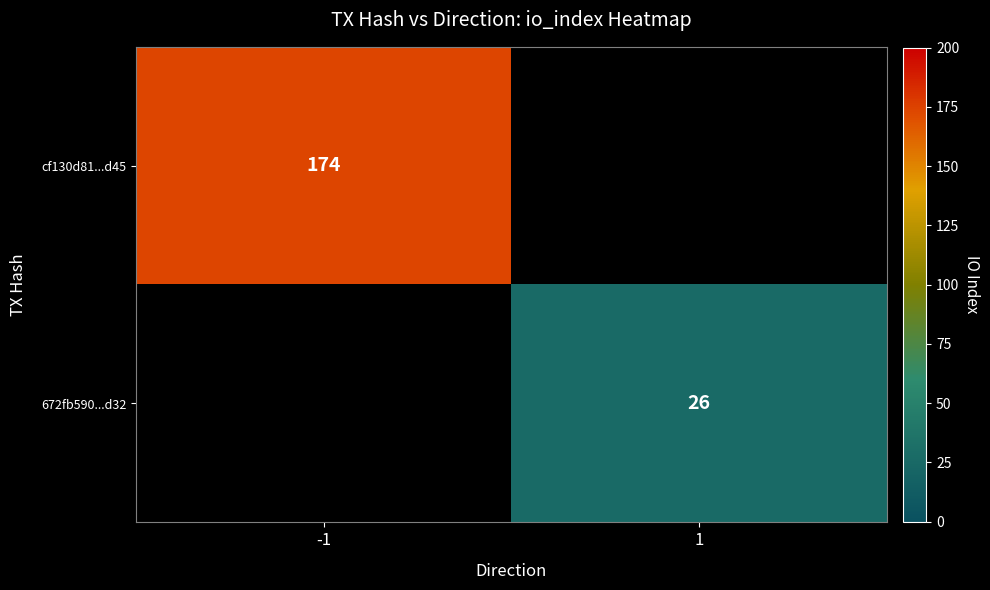

Is it true that cf130d81...d45 equals 306 at -1?

False